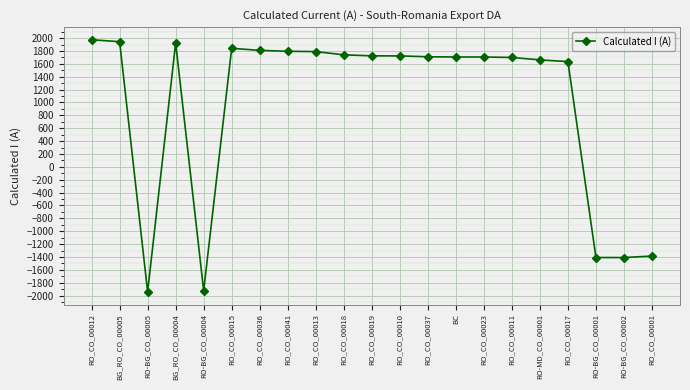

True or false: the data shows 1740 at RO_CO_00018.

True